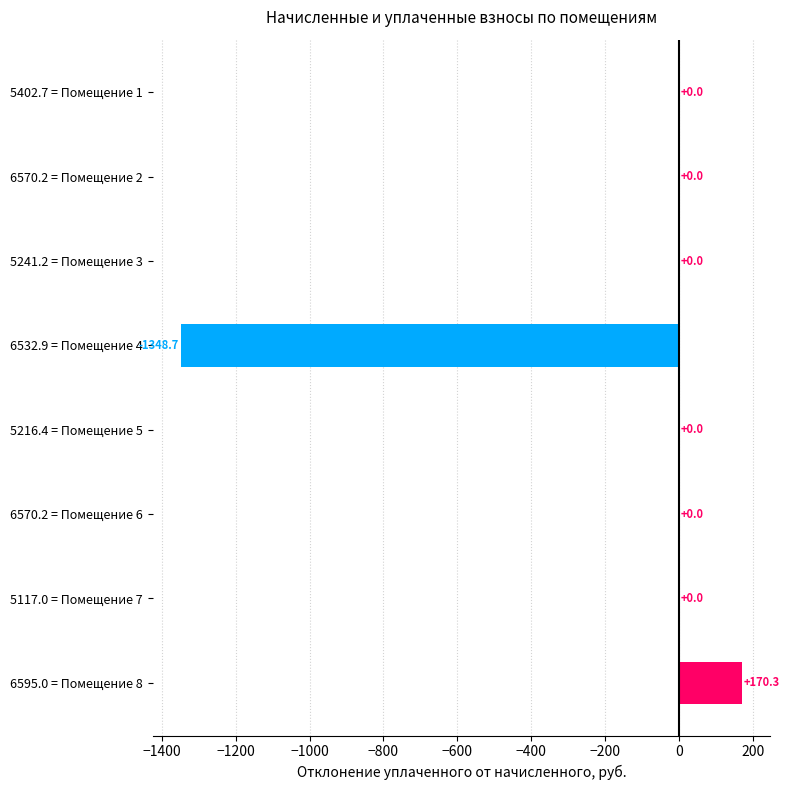

Which category has the highest value across all series?

6595.0 = Помещение 8